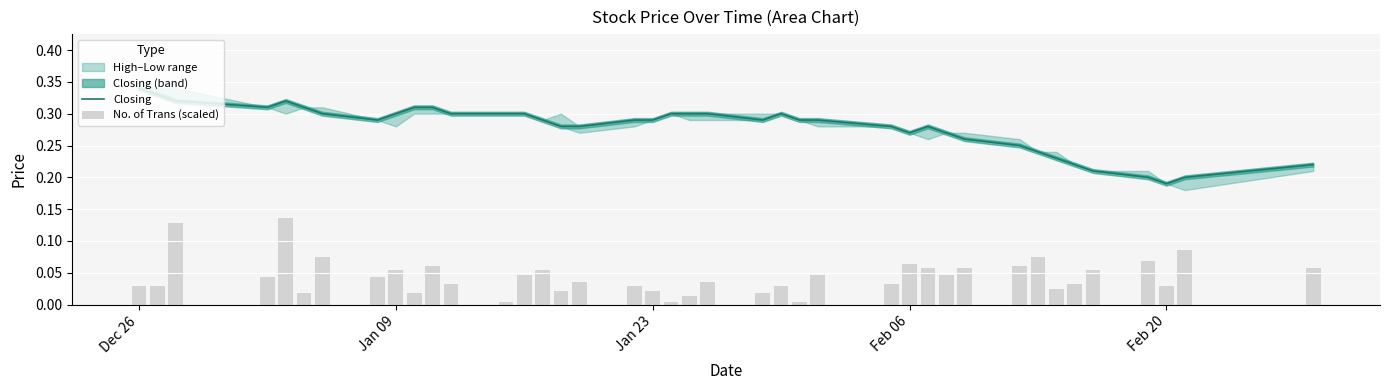

How many groups of bars are there?

40